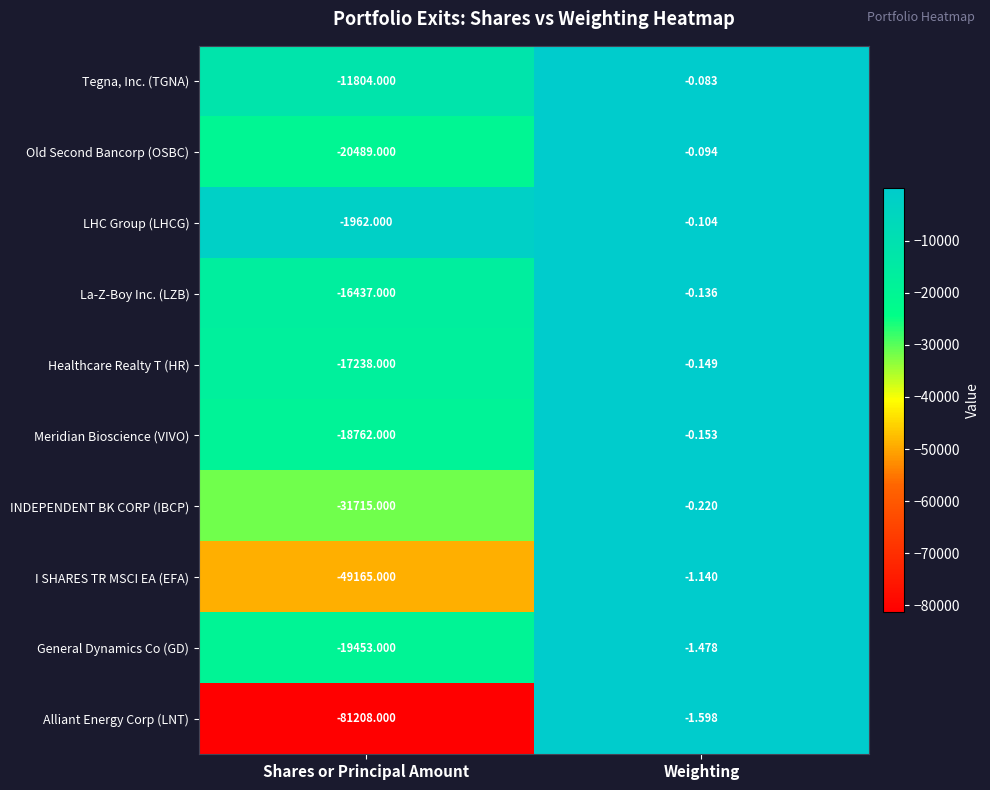

What is the minimum value shown in the chart?

-81208.0